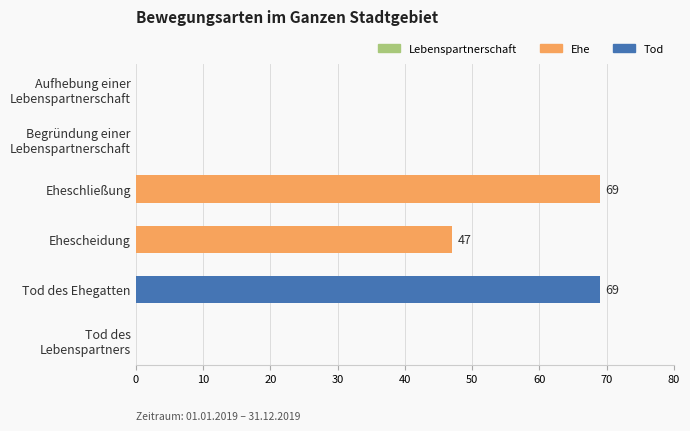

Are the bars horizontal?

Yes